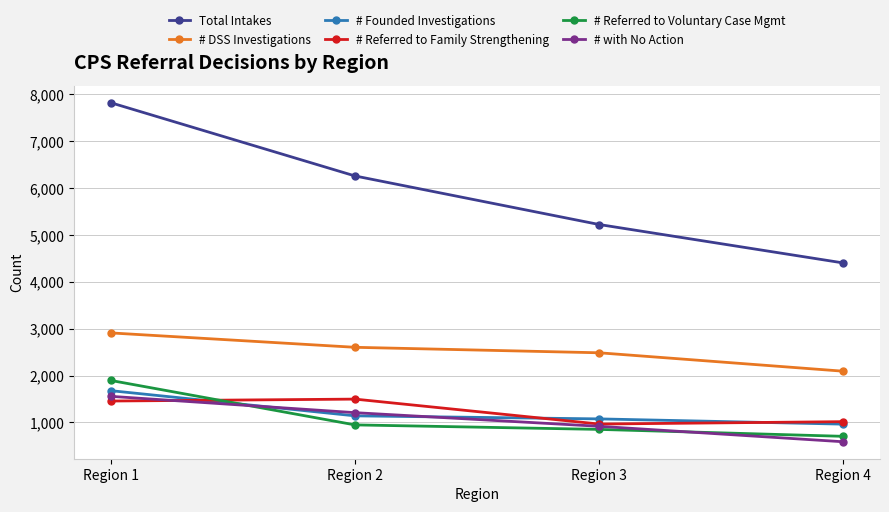

Which series has the widest spread of values?

Total Intakes